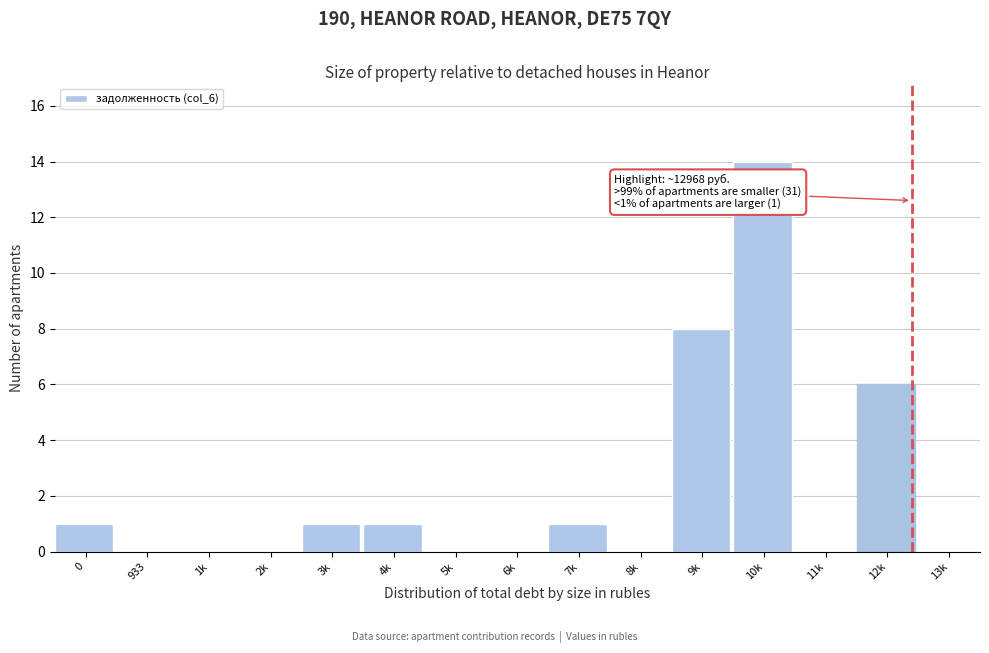

Reading left to right, what are all the values shown in this chart?

0=1	933=0	1k=0	2k=0	3k=1	4k=1	5k=0	6k=0	7k=1	8k=0	9k=8	10k=14	11k=0	12k=6	13k=0